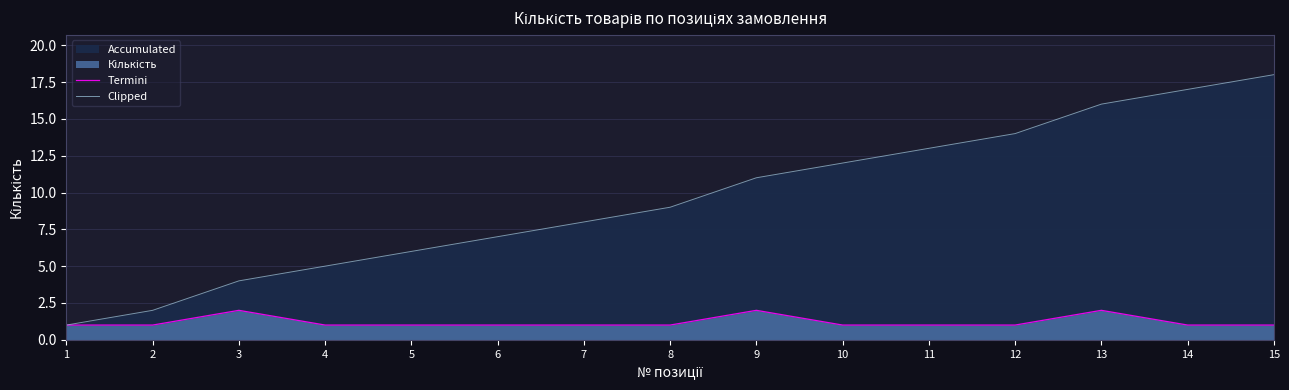

Where is the first local maximum for Termini?

3